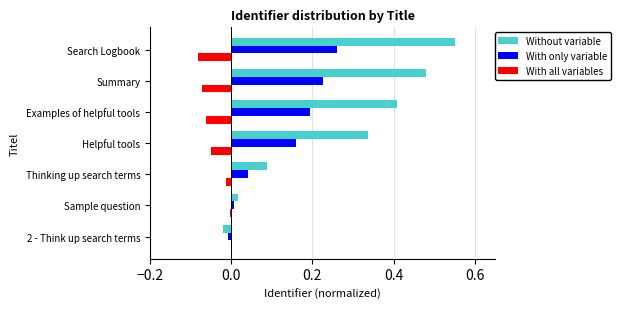

Between Thinking up search terms and Summary, which series saw the biggest shift?

Without variable